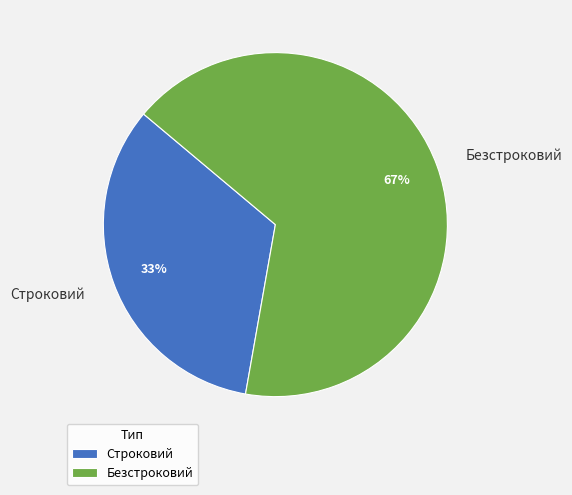

Approximately how many times larger is the value at Безстроковий compared to Строковий?

2.0